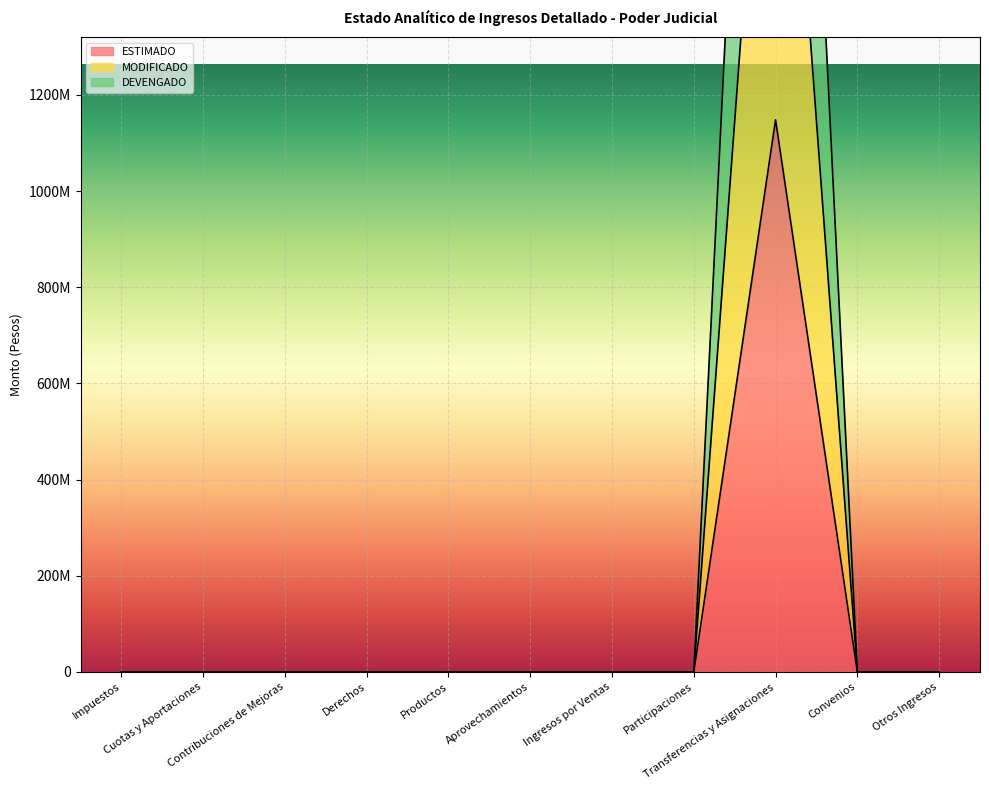

At which label does MODIFICADO reach its peak?

Transferencias y Asignaciones